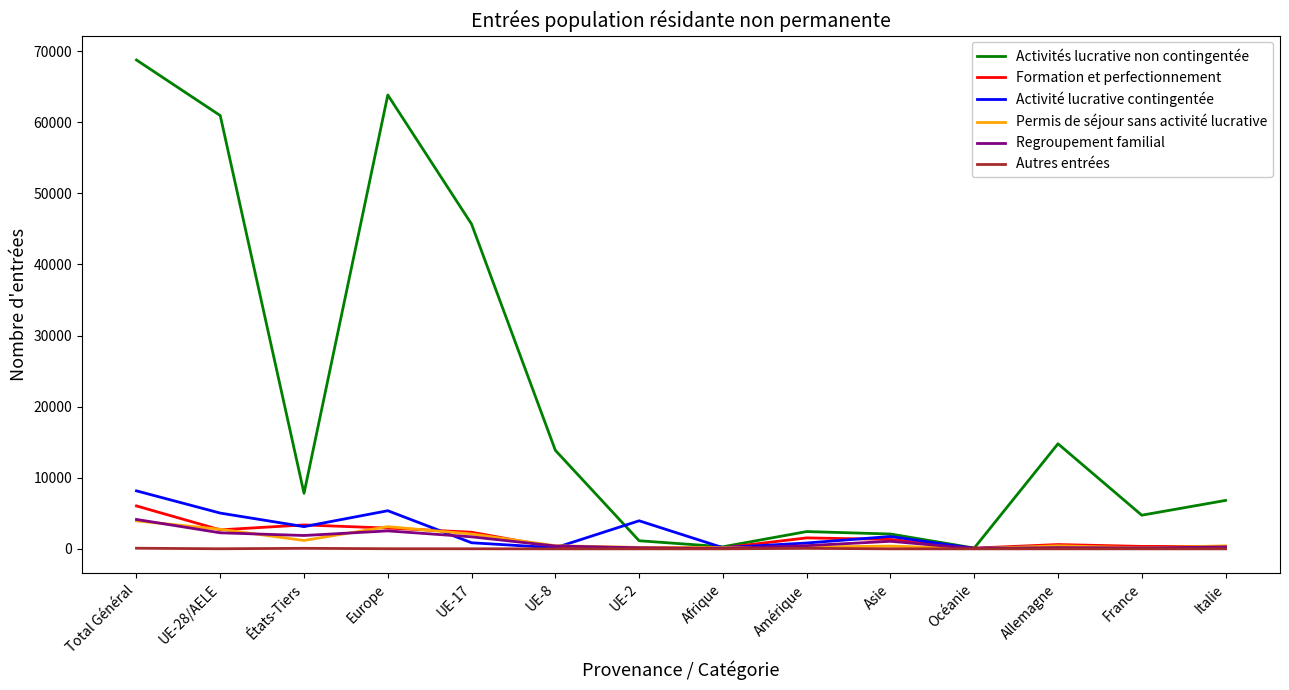

At which label does Regroupement familial reach its peak?

Total Général